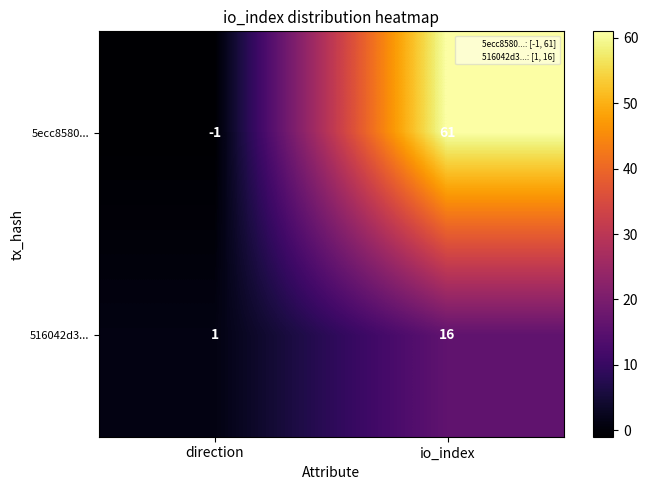

At which category is the sum across all series the highest?

io_index